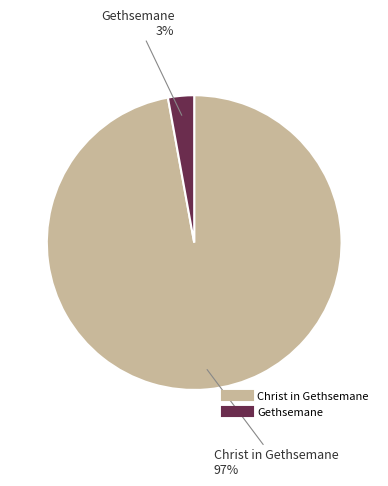

Which has a higher value, Christ in Gethsemane or Gethsemane?

Christ in Gethsemane